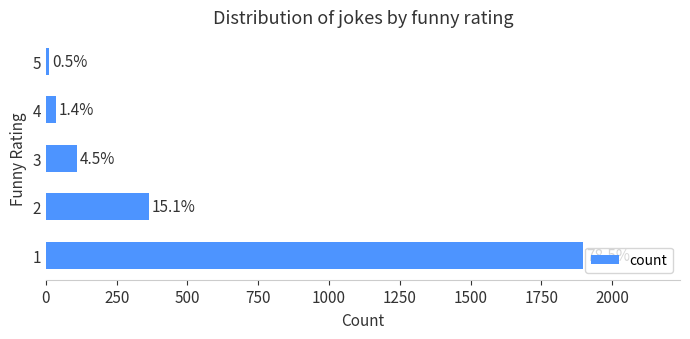

How many bars are there in total?

5